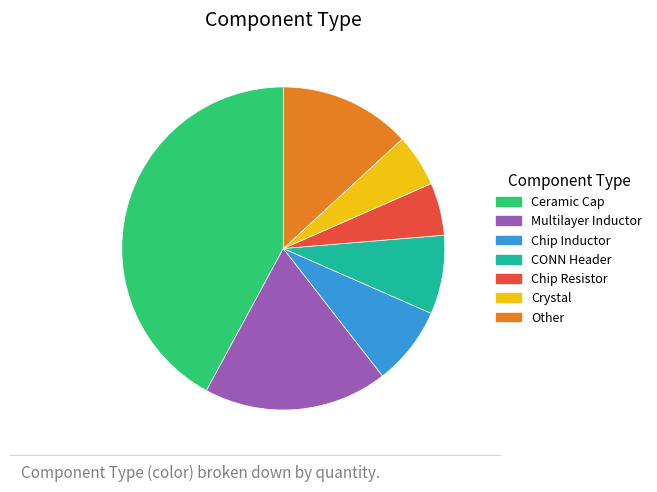

Is it true that Chip Resistor is 5% of the pie?

True